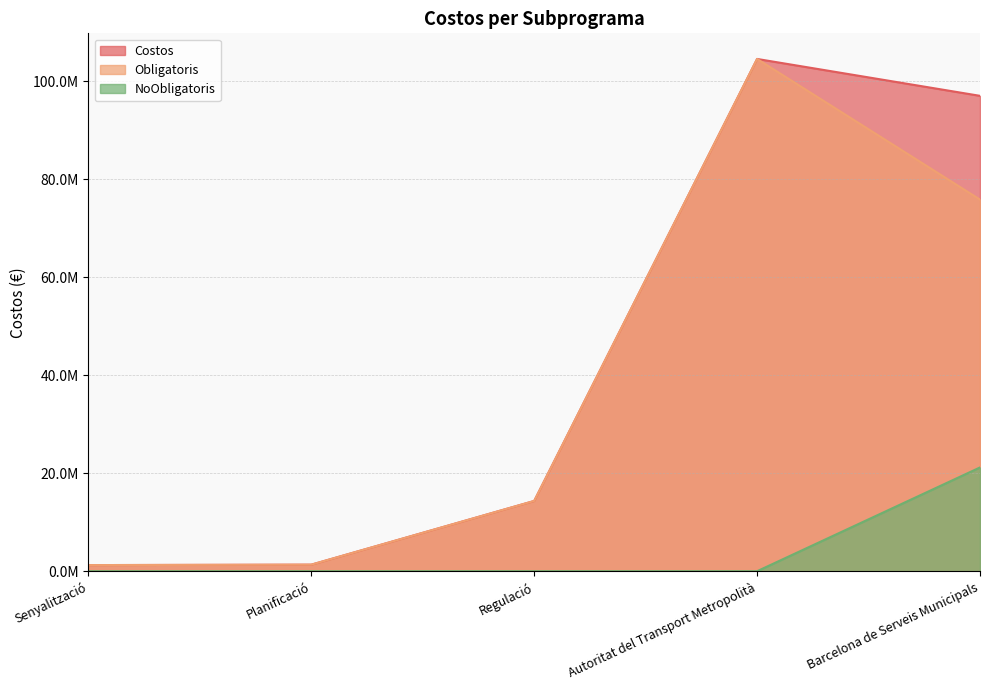

What is the highest value of the Obligatoris series?

104559618.7